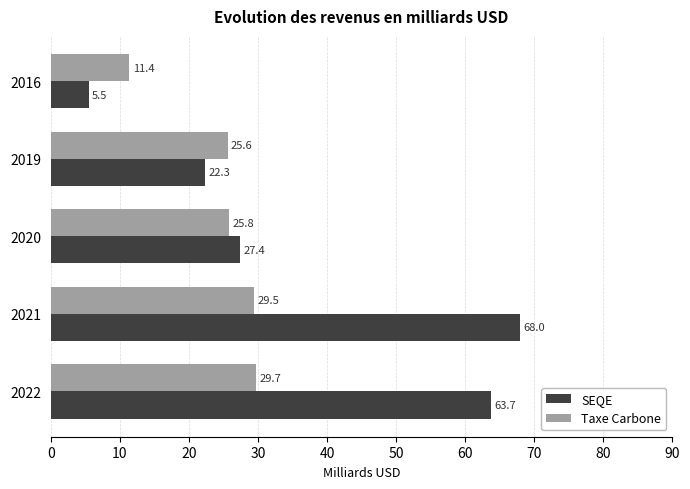

What is the spread (max minus min) of values at 2020?

1.6